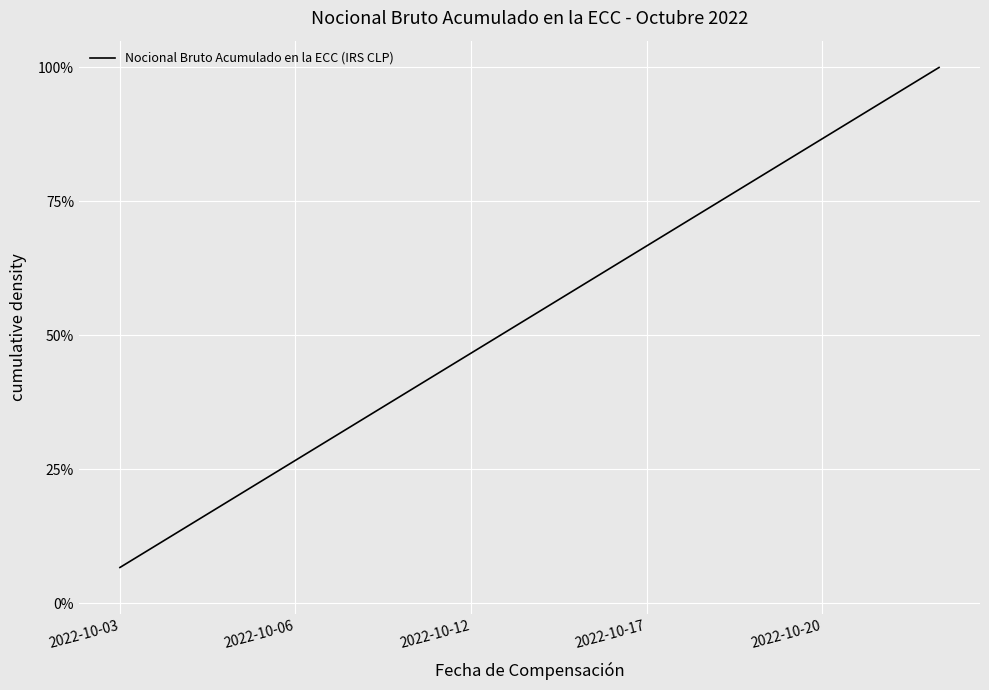

What is the smallest value displayed?

0.1